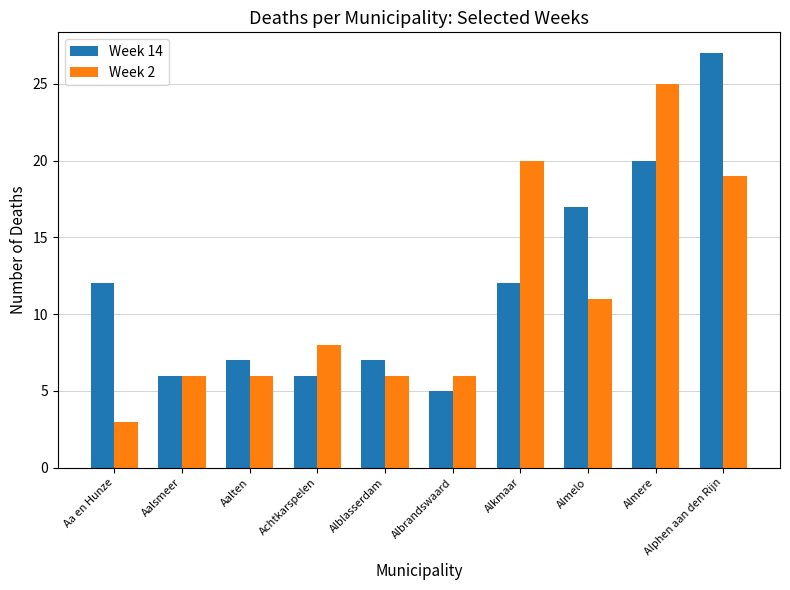

Reading right to left, what are all the values shown in this chart?

Week 14: Alphen aan den Rijn=27	Almere=20	Almelo=17	Alkmaar=12	Albrandswaard=5	Alblasserdam=7	Achtkarspelen=6	Aalten=7	Aalsmeer=6	Aa en Hunze=12
Week 2: Alphen aan den Rijn=19	Almere=25	Almelo=11	Alkmaar=20	Albrandswaard=6	Alblasserdam=6	Achtkarspelen=8	Aalten=6	Aalsmeer=6	Aa en Hunze=3